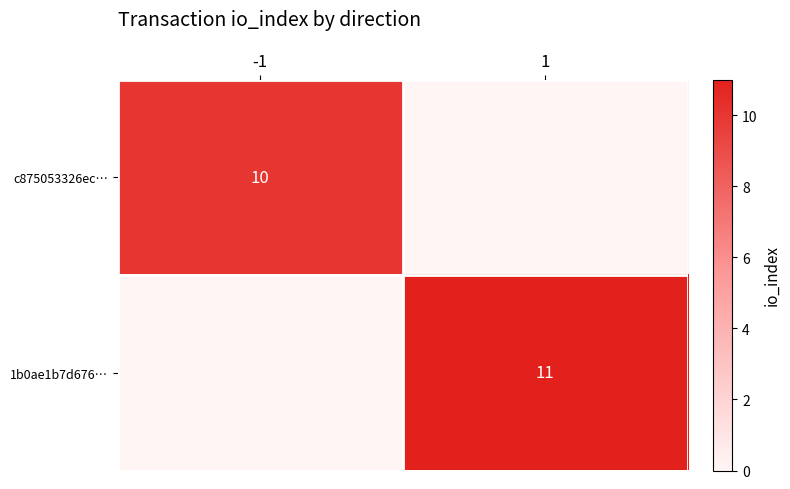

The value of 1b0ae1b7d676… at -1 is 0. True or false?

True